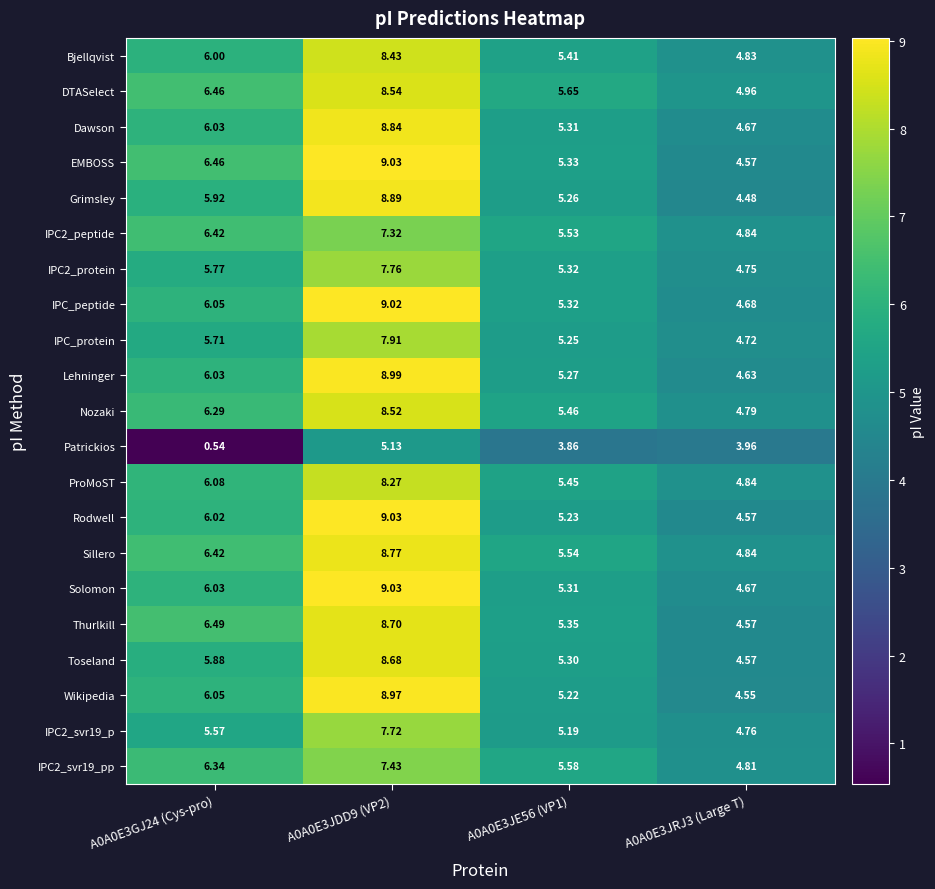

Between A0A0E3GJ24 (Cys-pro) and A0A0E3JRJ3 (Large T), which series saw the biggest shift?

Patrickios